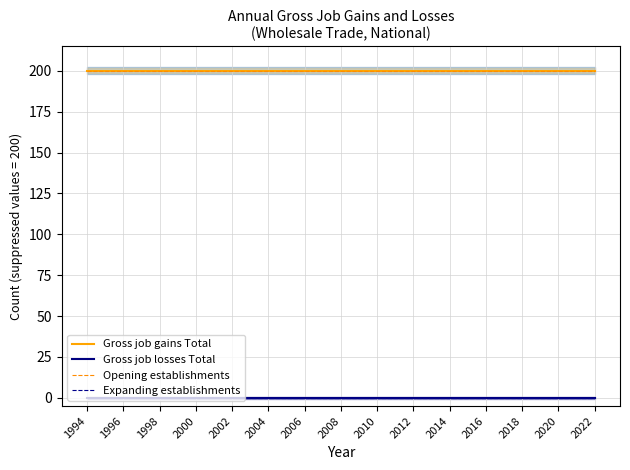

Count the number of categories in the chart.

29